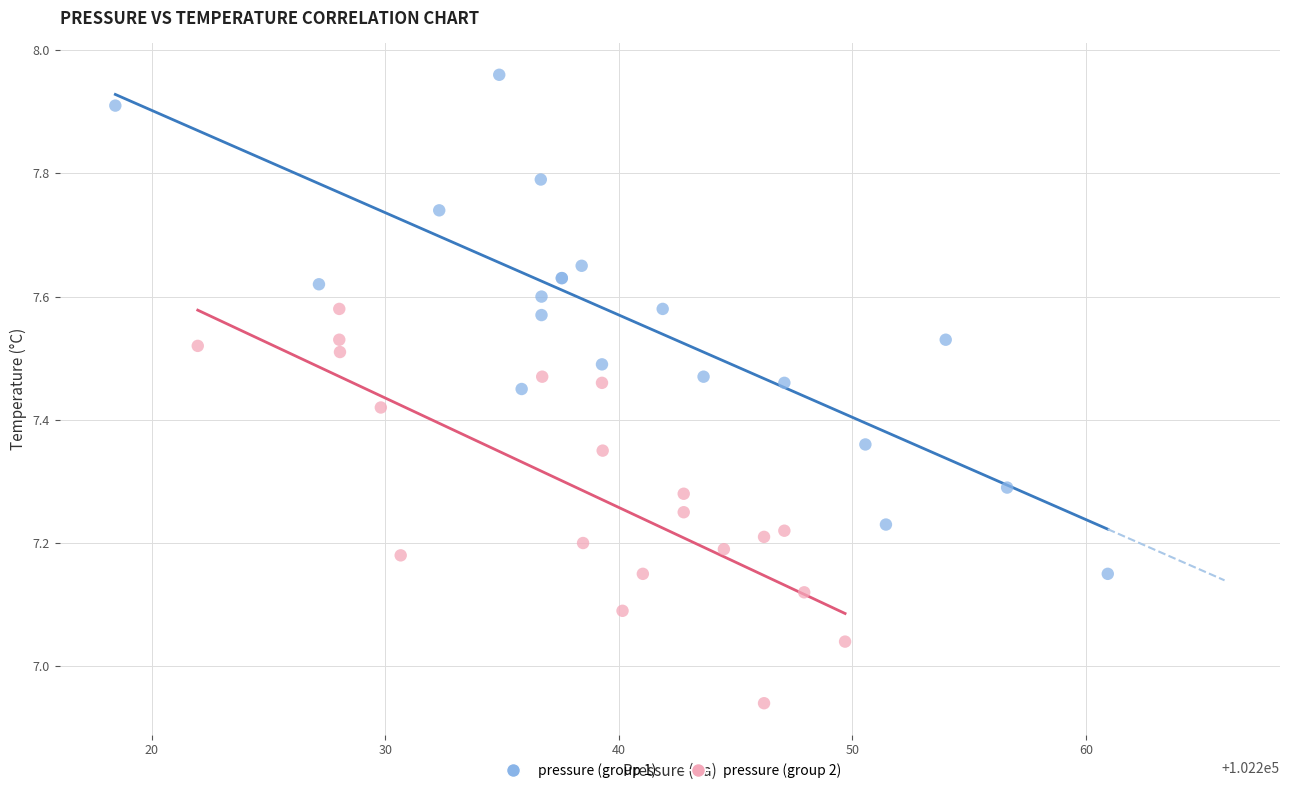

Which series has the largest Y range (max minus min)?

pressure (group 1)